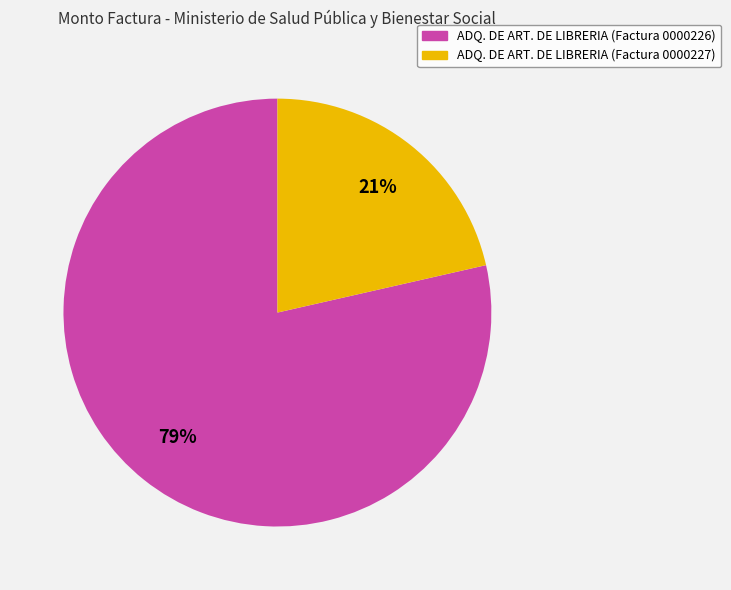

To the nearest percent, what is the average slice percentage?

50%